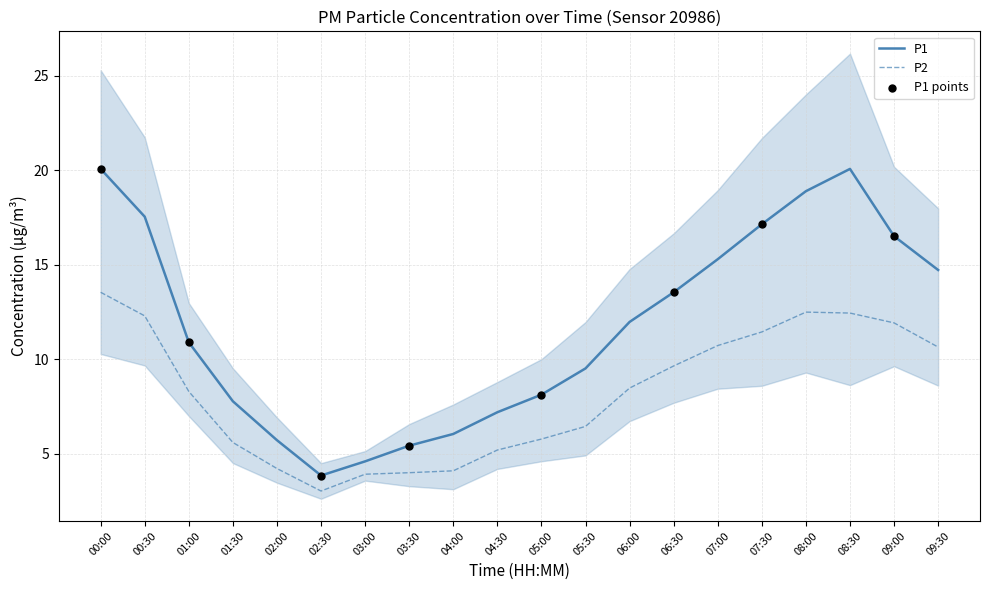

At how many categories does at least one series exceed 14?

8